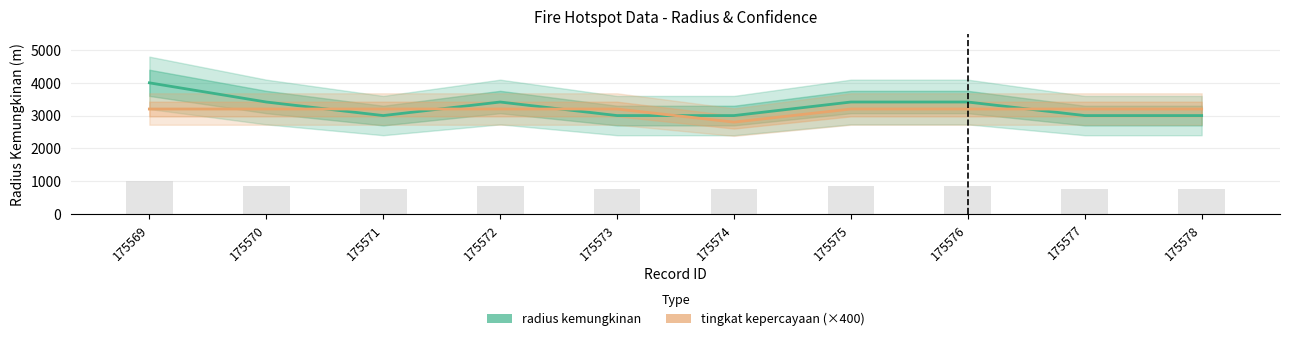

Reading left to right, list all the values displayed in this chart.

radius kemungkinan: 4000	3414	3000	3414	3000	3000	3414	3414	3000	3000
tingkat kepercayaan (×400): 3200	3200	3200	3200	3200	2800	3200	3200	3200	3200